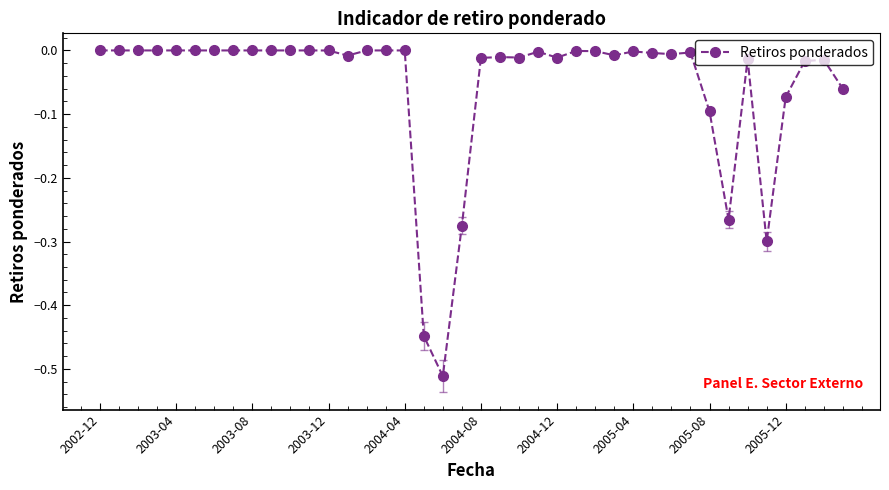

What is the difference between the second highest and second lowest values?

0.4